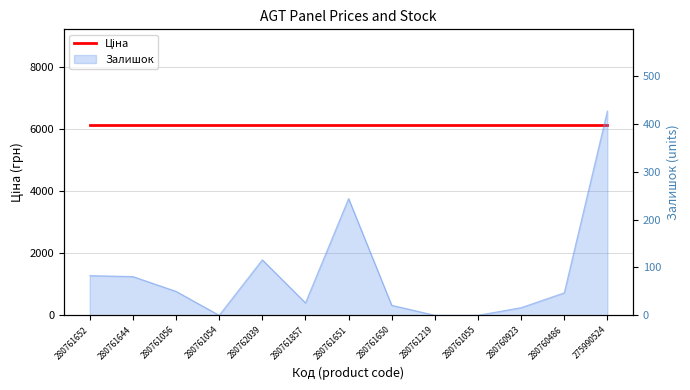

True or false: the data shows 21 at 280761652.

False